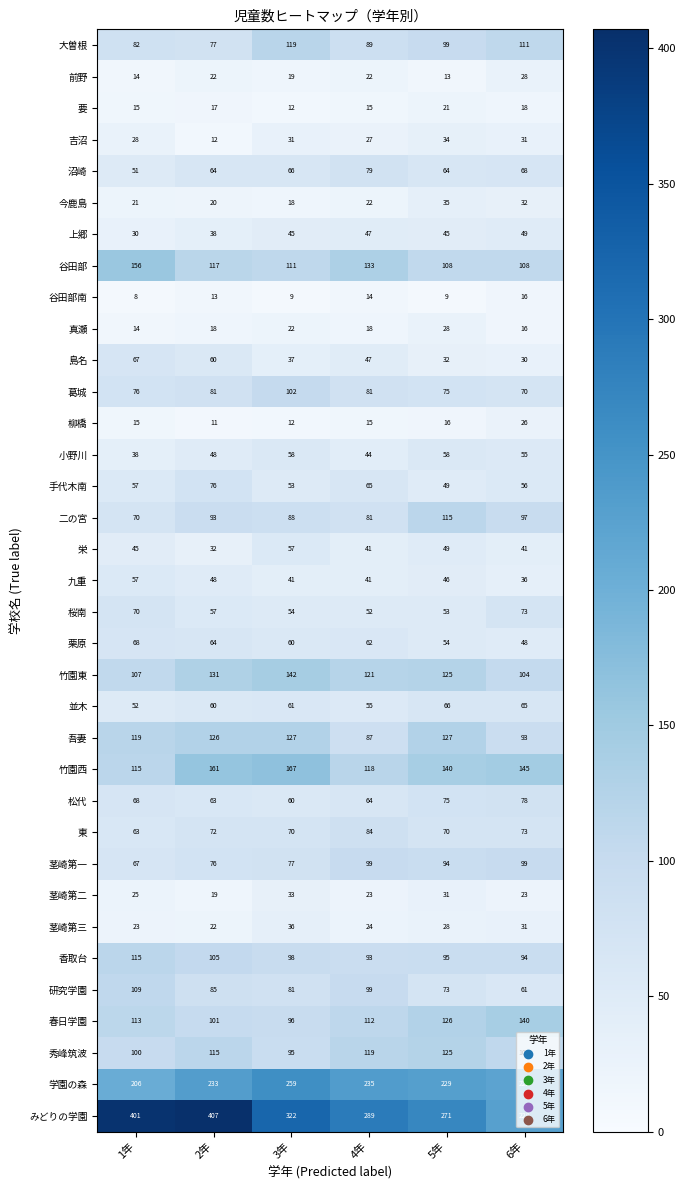

What is the total value across all series at 6年?

2574